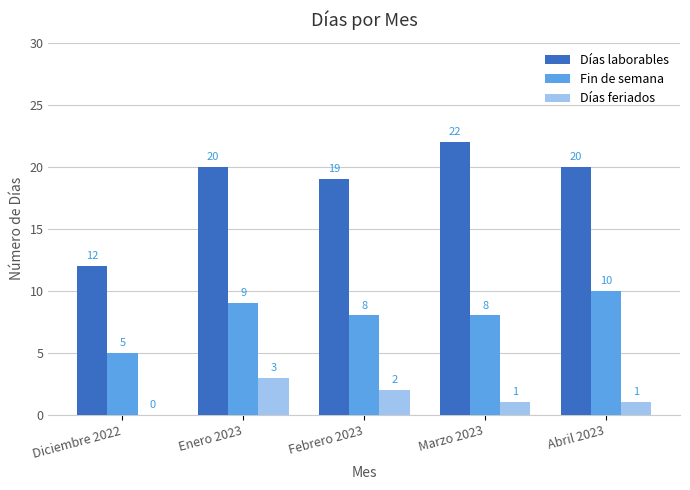

At which label is Días laborables closest to 17?

Febrero 2023